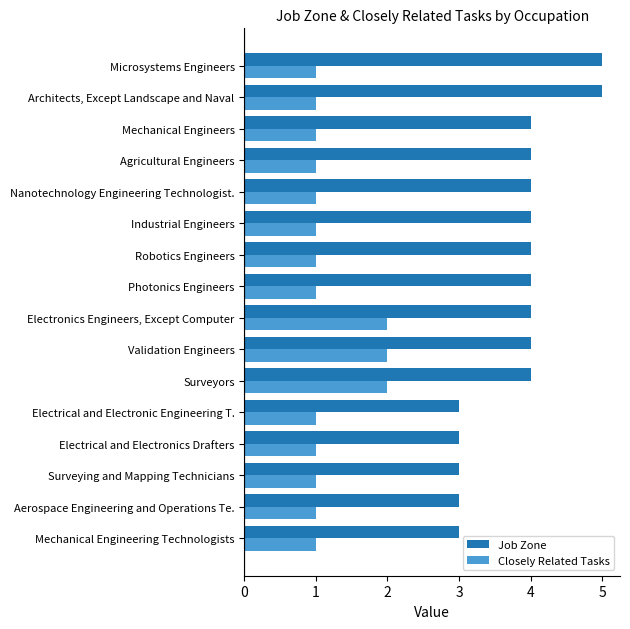

What is the difference between the maximum and minimum values in the Closely Related Tasks series?

1